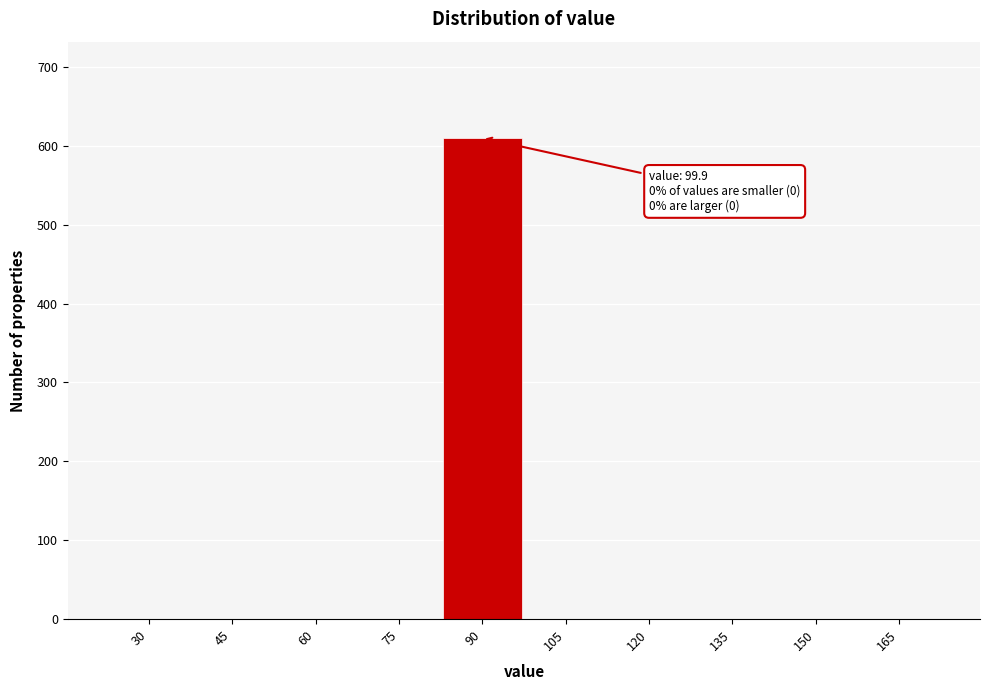

Reading left to right, list all the values displayed in this chart.

30=0	45=0	60=0	75=0	90=610	105=0	120=0	135=0	150=0	165=0